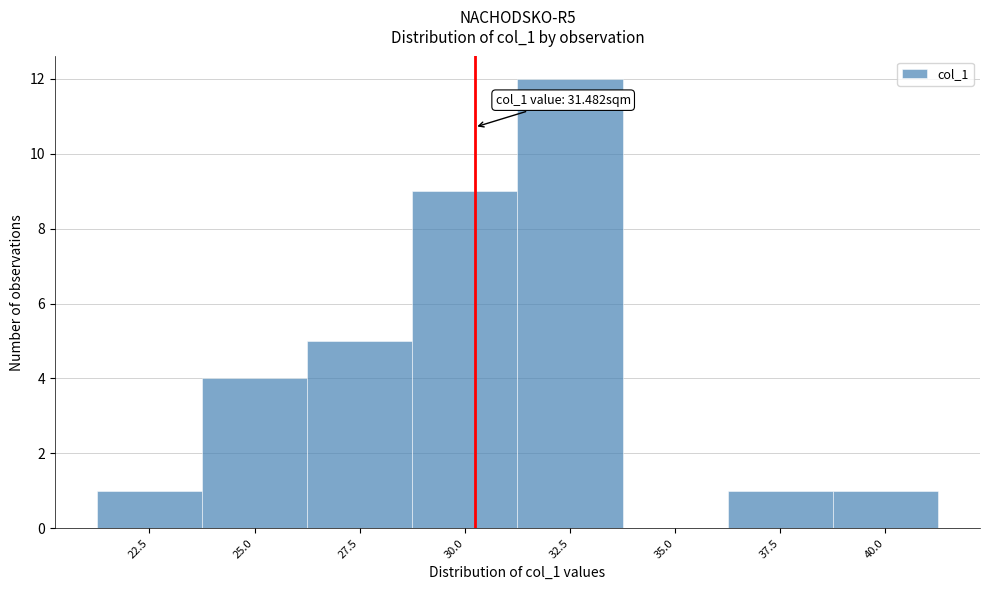

Reading left to right, extract all data points from this chart.

22.5=1	25.0=4	27.5=5	30.0=9	32.5=12	35.0=0	37.5=1	40.0=1